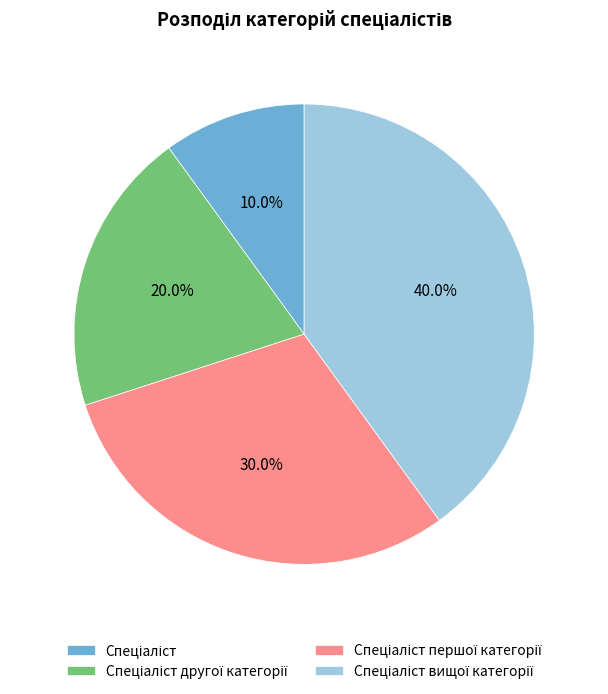

Does any single category account for the majority?

No